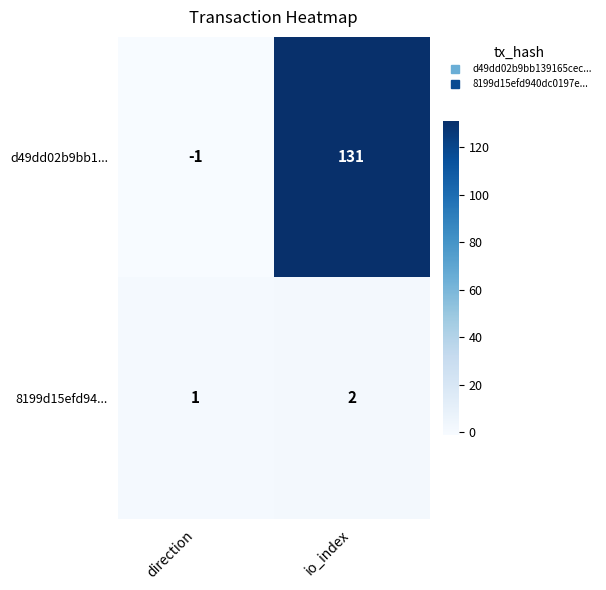

At how many categories does at least one series exceed 58?

1